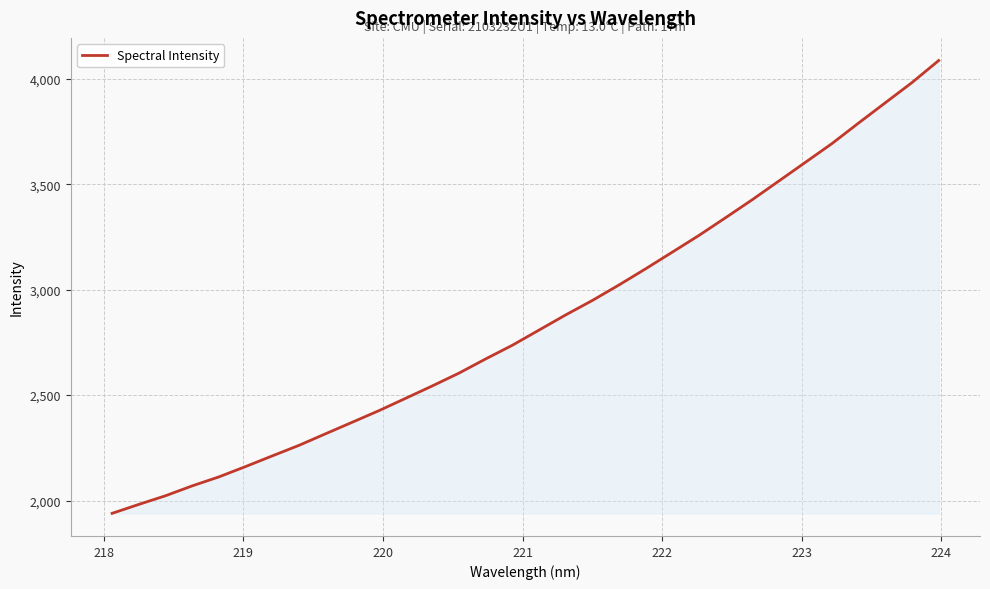

What is the sum of all values?

91430.0